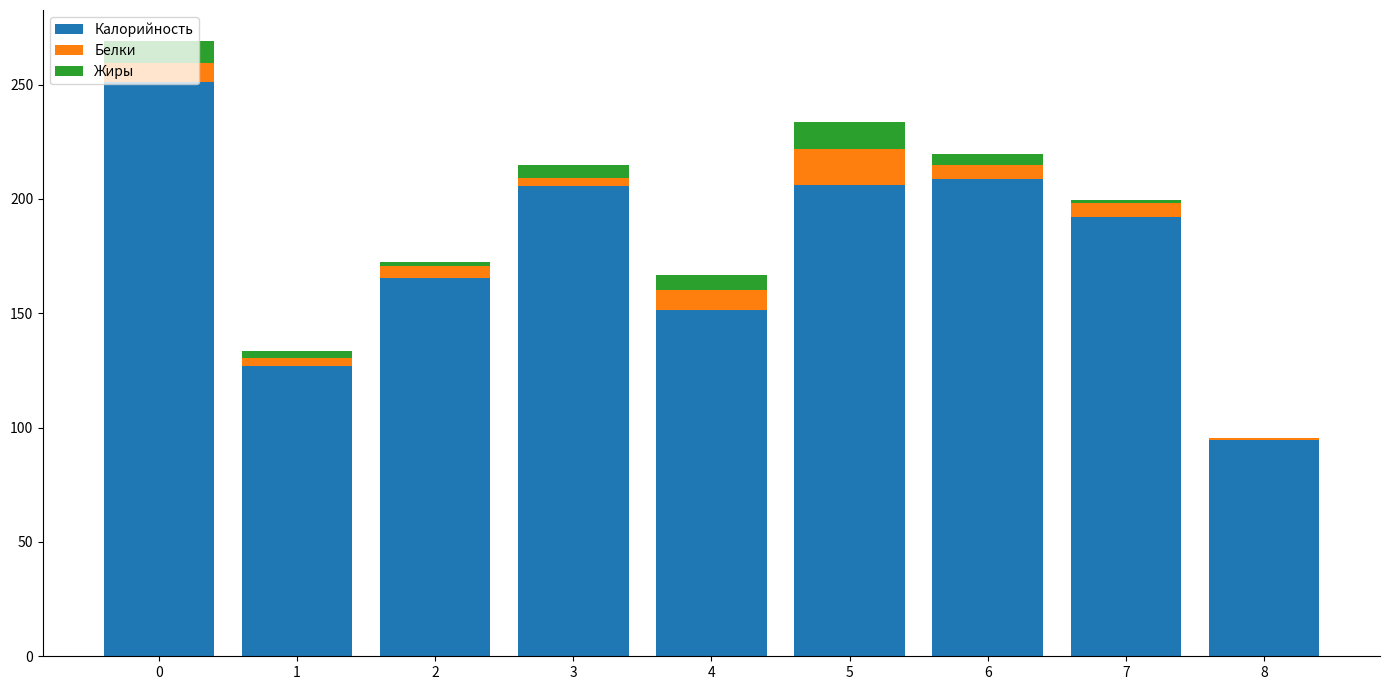

What is the sum of all Калорийность values?

1602.0